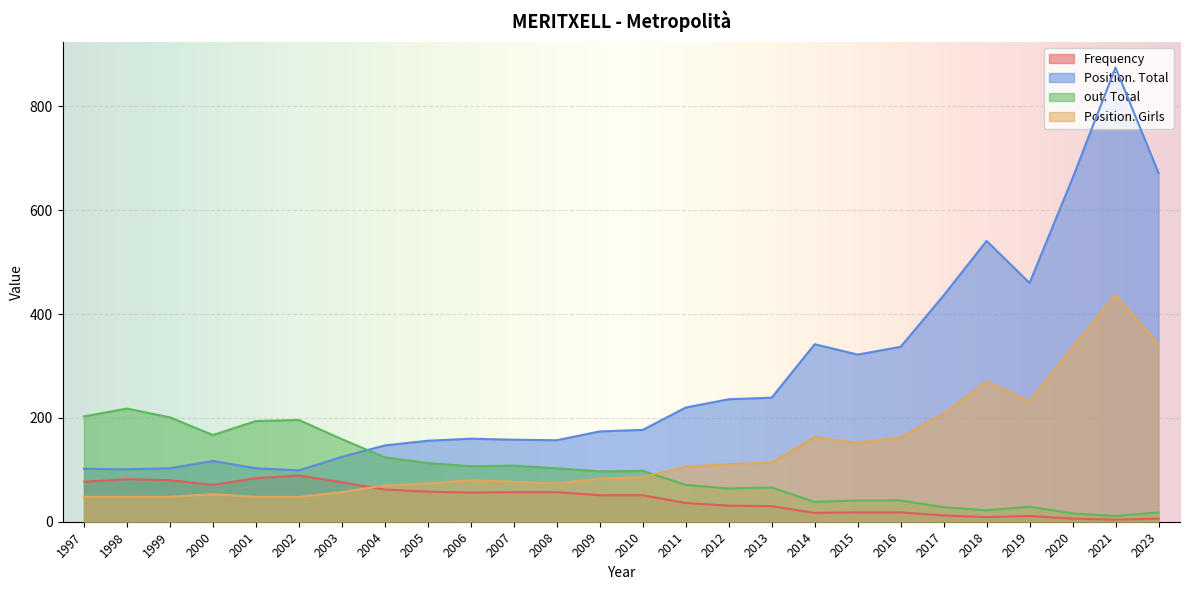

Count the number of categories in the chart.

26